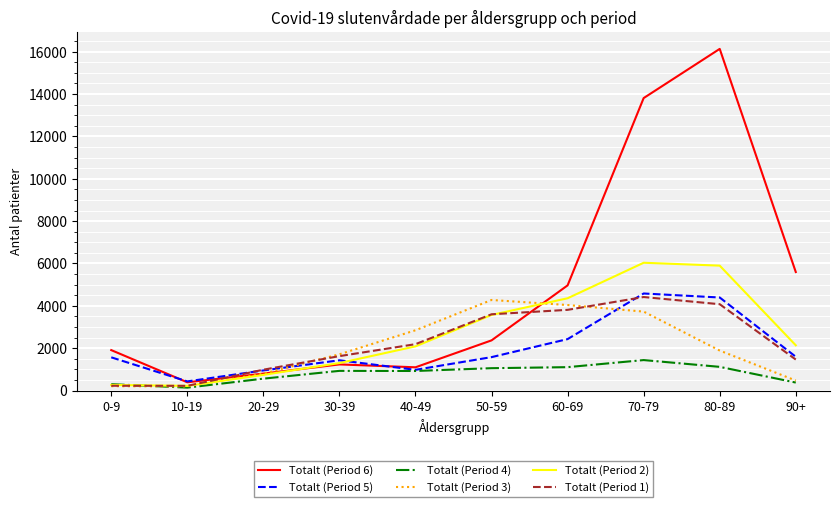

Which series has the largest range (max minus min)?

Totalt (Period 6)